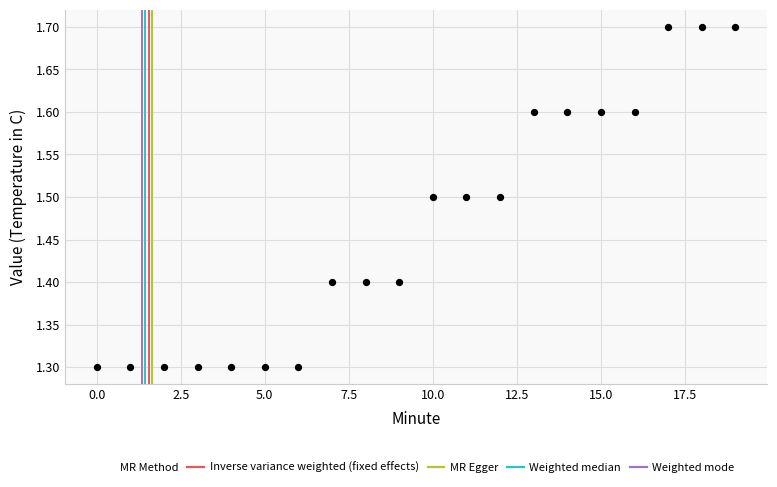

What is the range of Y values (max minus min)?

0.4